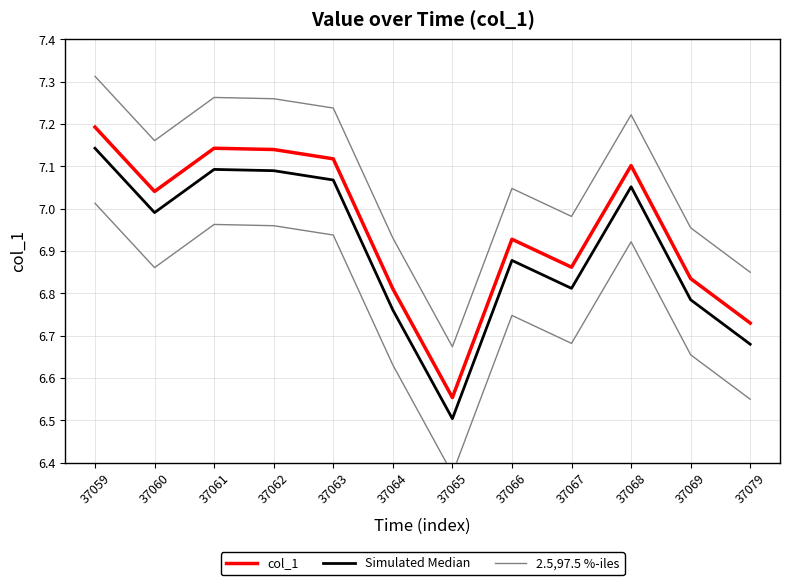

At how many categories does at least one series exceed 6?

12